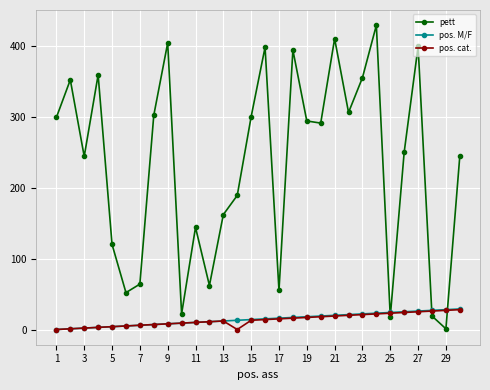

Which series has the largest total across all categories?

pett